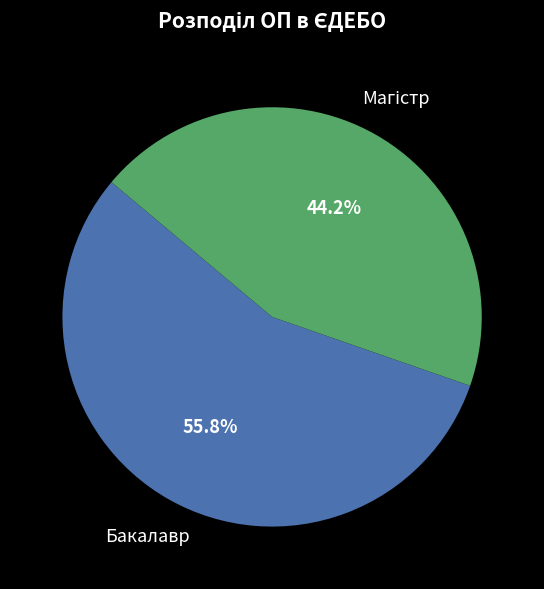

Is there any slice that represents more than half of the pie?

Yes